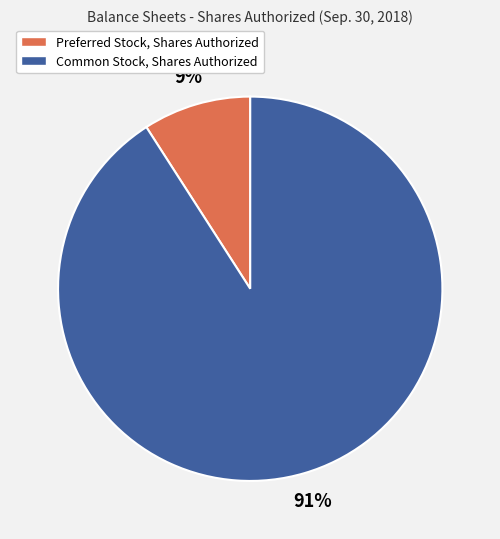

How many slices are in this pie chart?

2